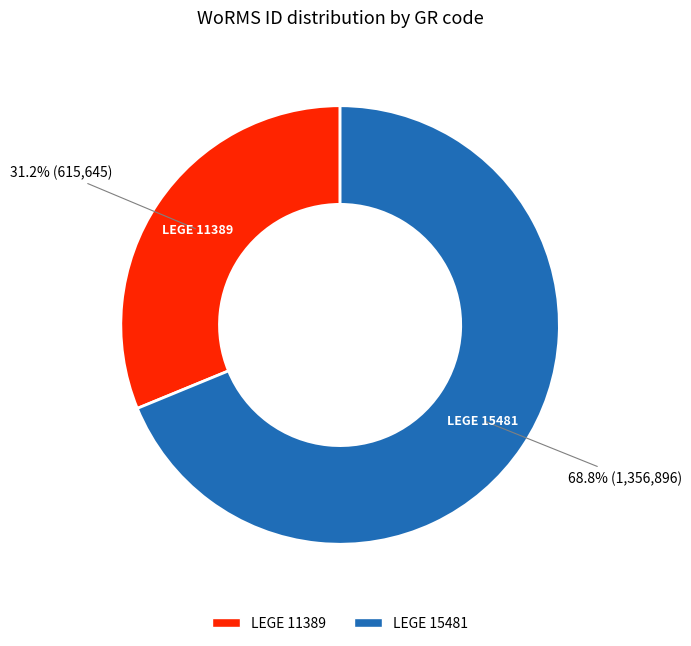

To the nearest percent, what is the average slice percentage?

50%